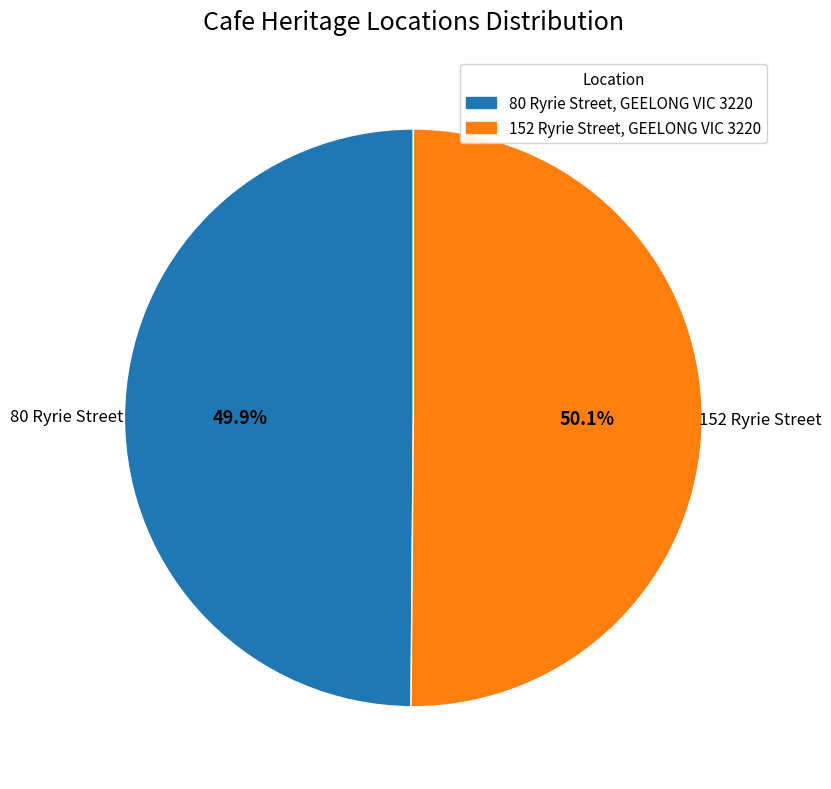

Is there a majority slice in this chart?

Yes